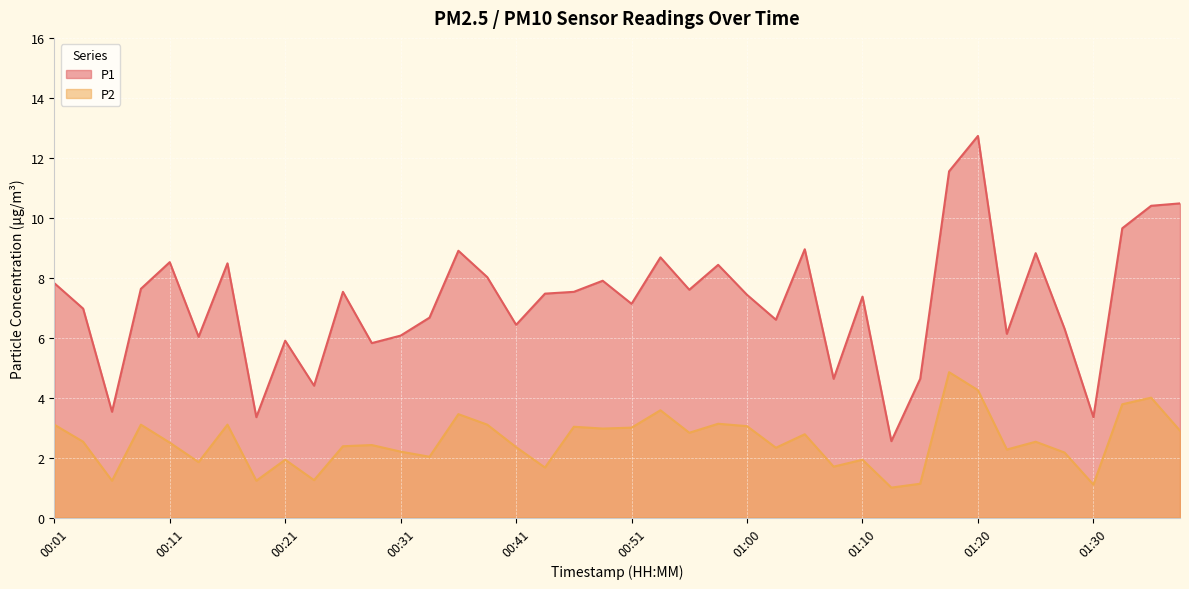

At how many categories does at least one series exceed 11?

2